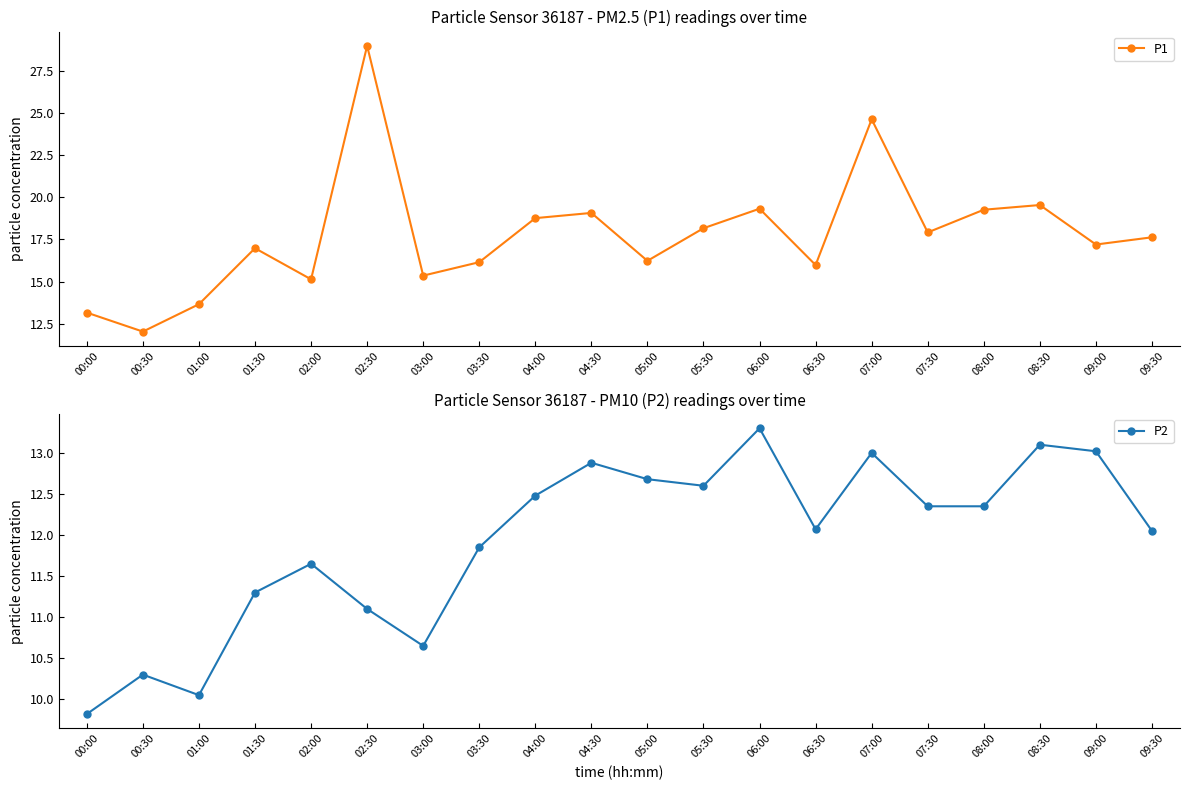

Reading left to right, extract all data points from this chart.

P1: 00:00=13.2	00:30=12.0	01:00=13.7	01:30=17.0	02:00=15.1	02:30=29.0	03:00=15.3	03:30=16.1	04:00=18.8	04:30=19.1	05:00=16.2	05:30=18.2	06:00=19.3	06:30=16.0	07:00=24.6	07:30=17.9	08:00=19.3	08:30=19.6	09:00=17.2	09:30=17.6
P2: 00:00=9.8	00:30=10.3	01:00=10.1	01:30=11.3	02:00=11.7	02:30=11.1	03:00=10.7	03:30=11.8	04:00=12.5	04:30=12.9	05:00=12.7	05:30=12.6	06:00=13.3	06:30=12.1	07:00=13.0	07:30=12.3	08:00=12.3	08:30=13.1	09:00=13.0	09:30=12.1